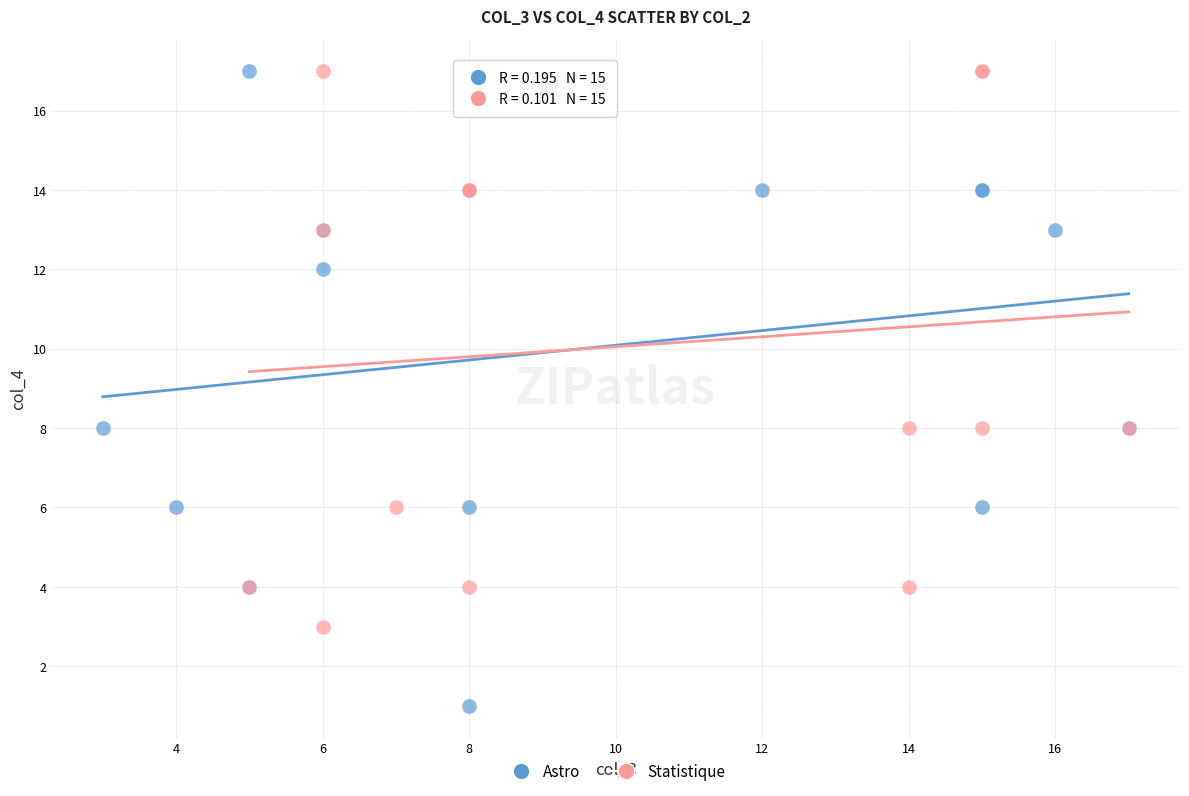

Which series reaches the minimum Y coordinate?

Astro